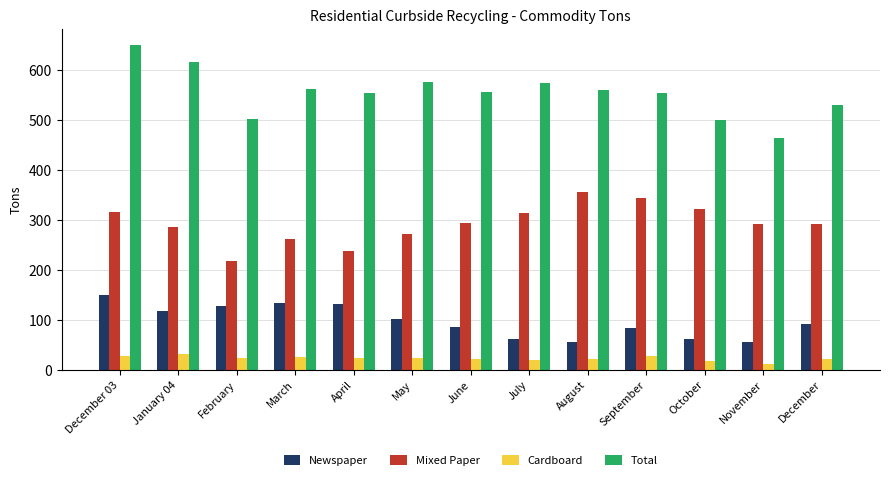

What is the sum of all Cardboard values?

300.1